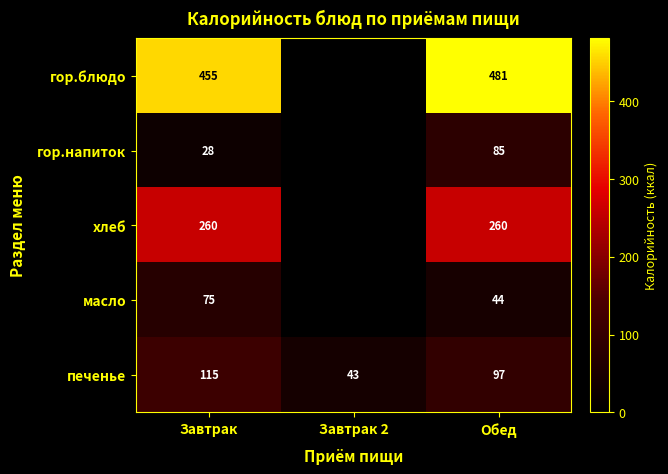

What is the difference between the maximum and second lowest values in the печенье series?

18